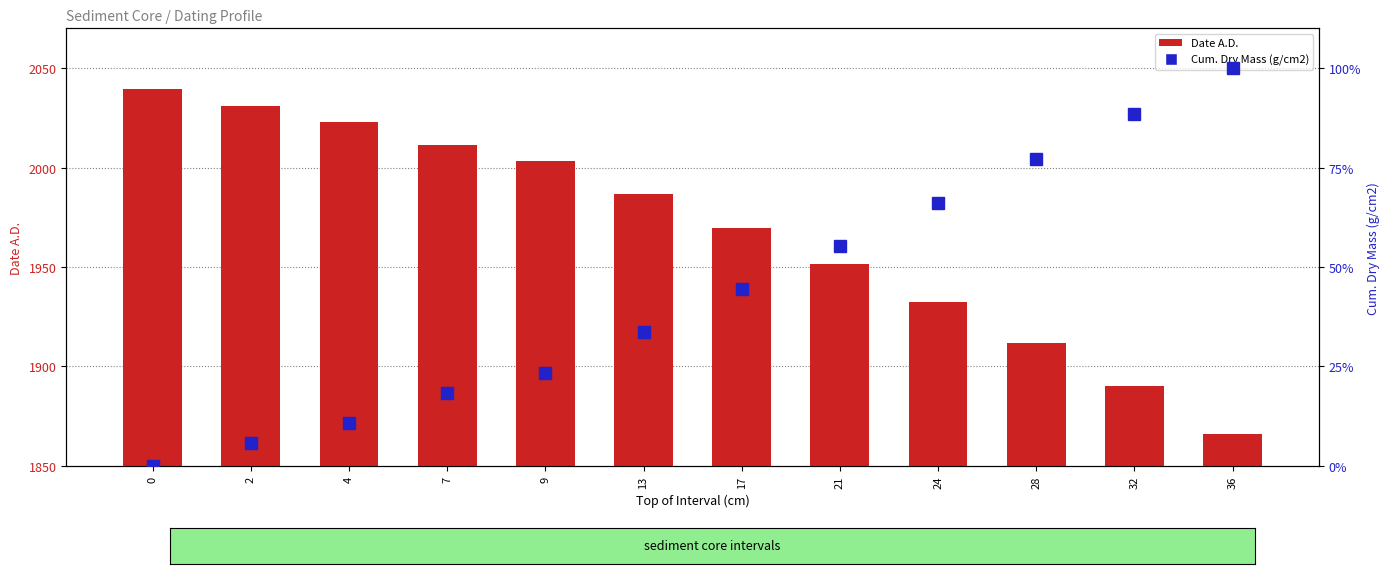

Is the value of Date A.D. at 4 greater than the value of Cum. Dry Mass (g/cm2) at 13?

Yes